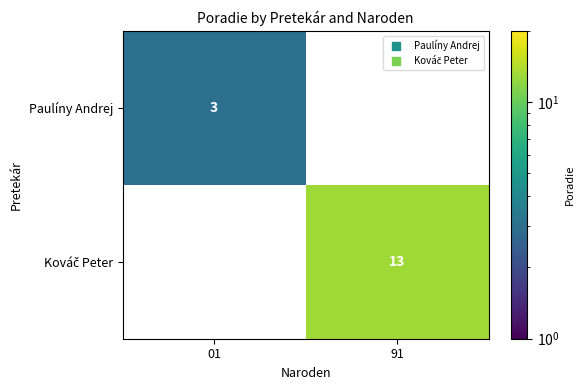

Rank the series by their maximum value, from lowest to highest.

Paulíny Andrej, Kováč Peter